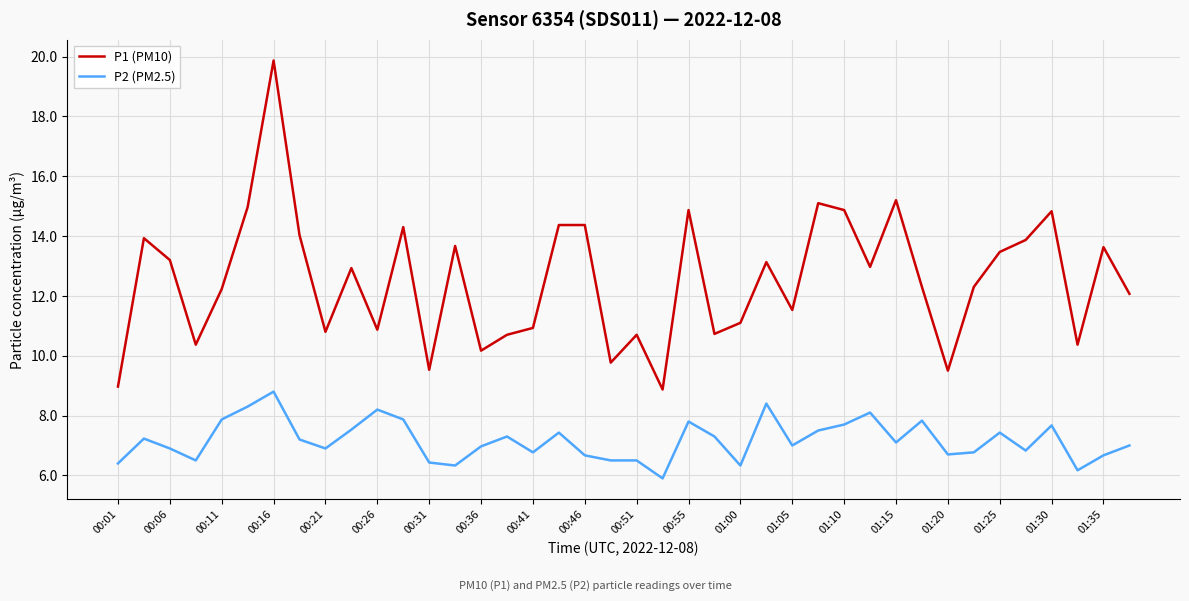

True or false: P1 (PM10) and P2 (PM2.5) cross at least once.

False